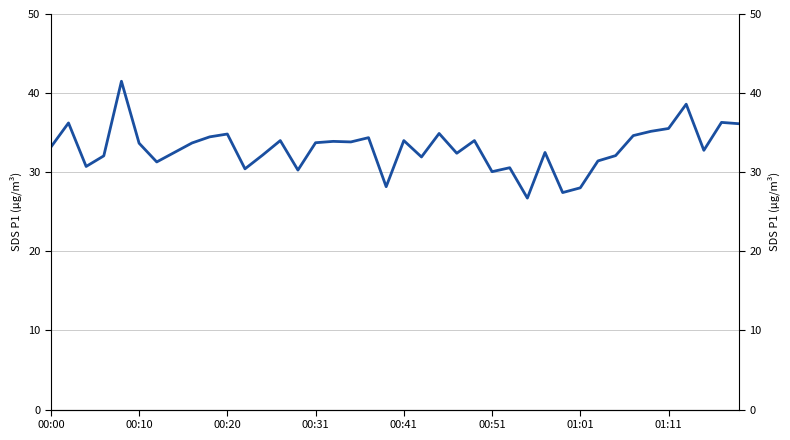

Which category has the lowest value across all series?

27